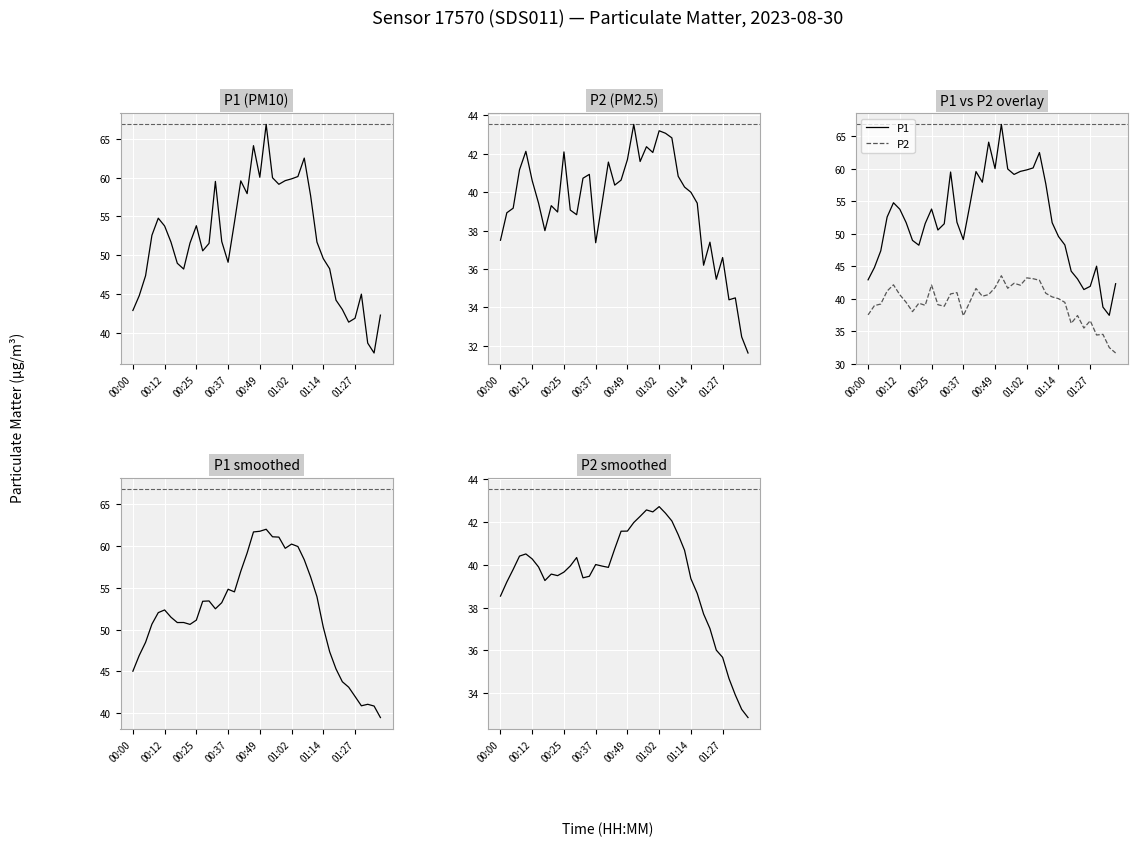

Which series has the largest total across all categories?

P1 smoothed